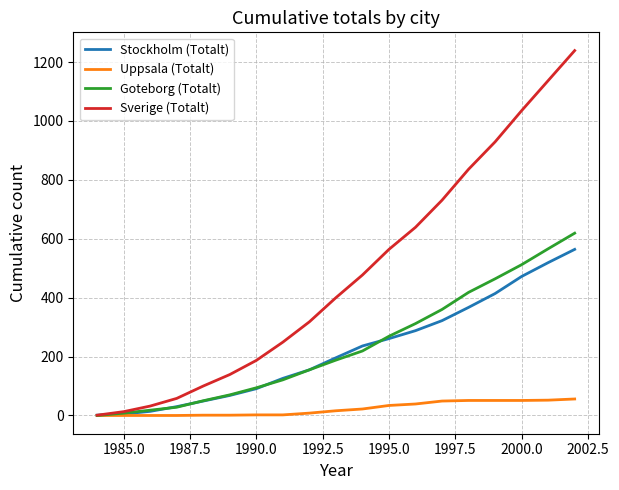

Which series has the widest spread of values?

Sverige (Totalt)